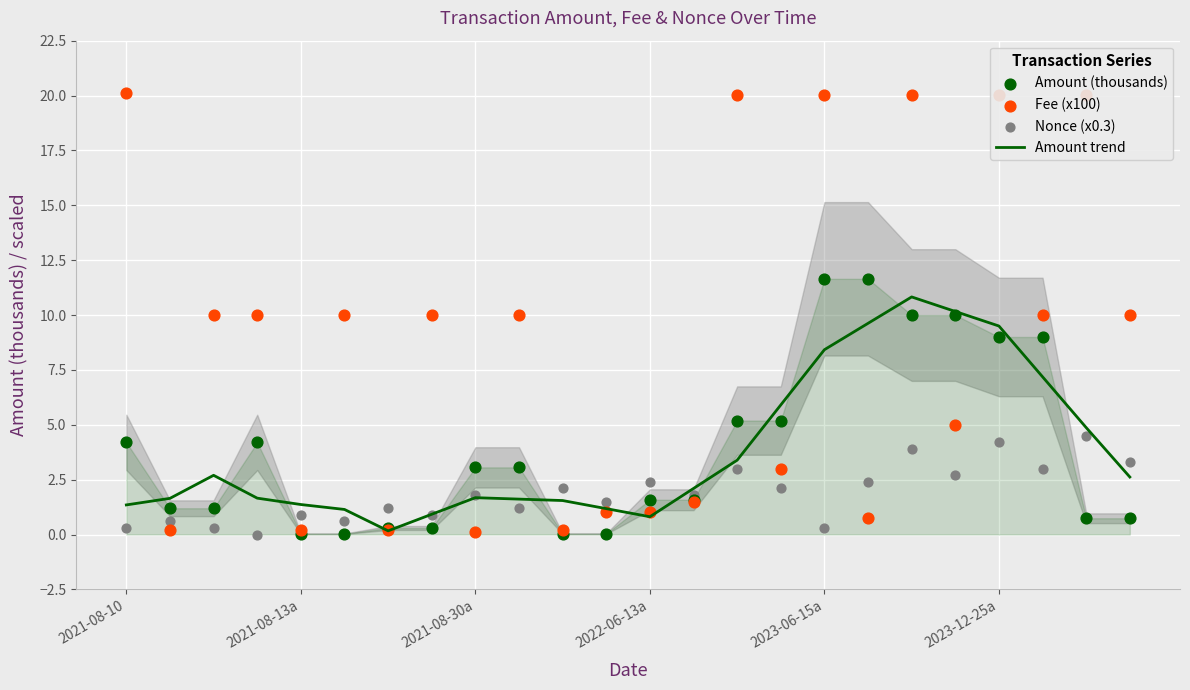

Which series reaches the maximum Y coordinate?

Fee (x100)